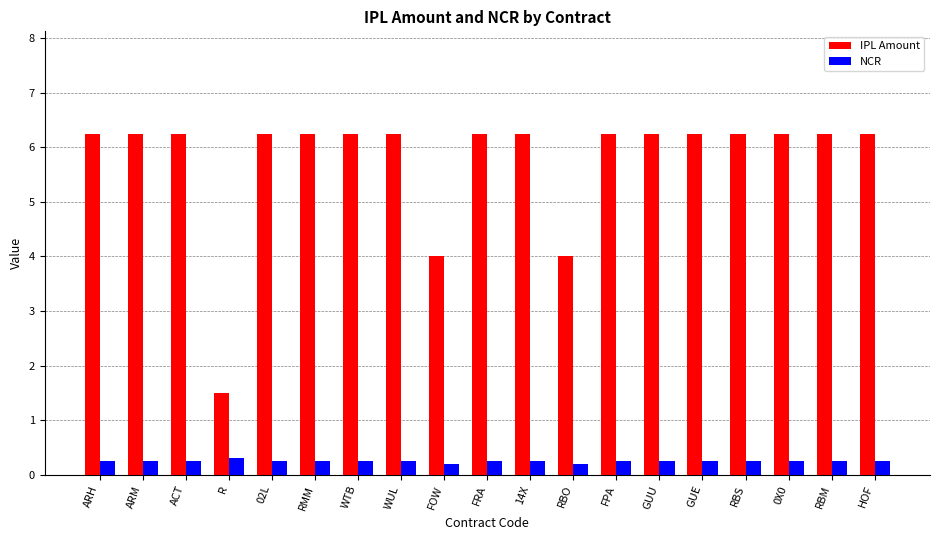

List the series in order of their peak value, highest first.

IPL Amount, NCR